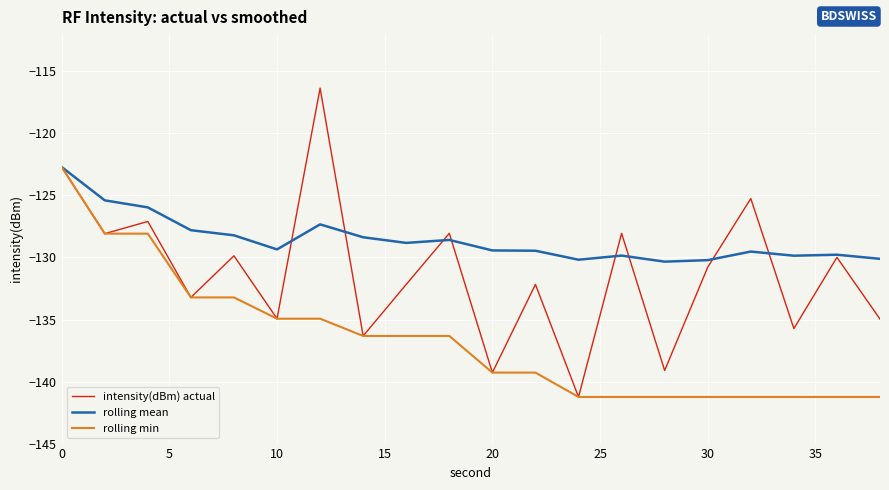

Which series has the largest range (max minus min)?

intensity(dBm) actual